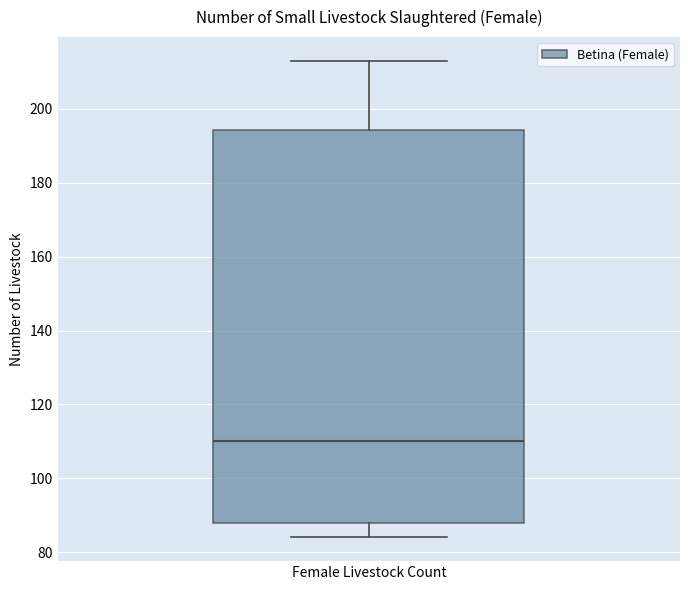

Read this box plot against the y-axis: the position of the median line, the range covered by the box, and the ends of both whiskers. The values are not printed on the chart, so give them approximately, as read against the axis.

median 110, box 88 to 194, whiskers 84 to 214